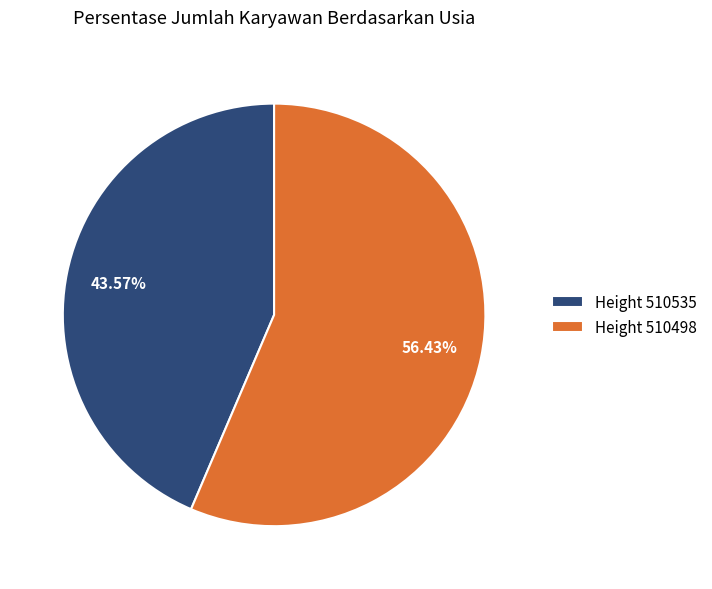

Is the sum of Height 510535 and Height 510498 greater than half?

Yes